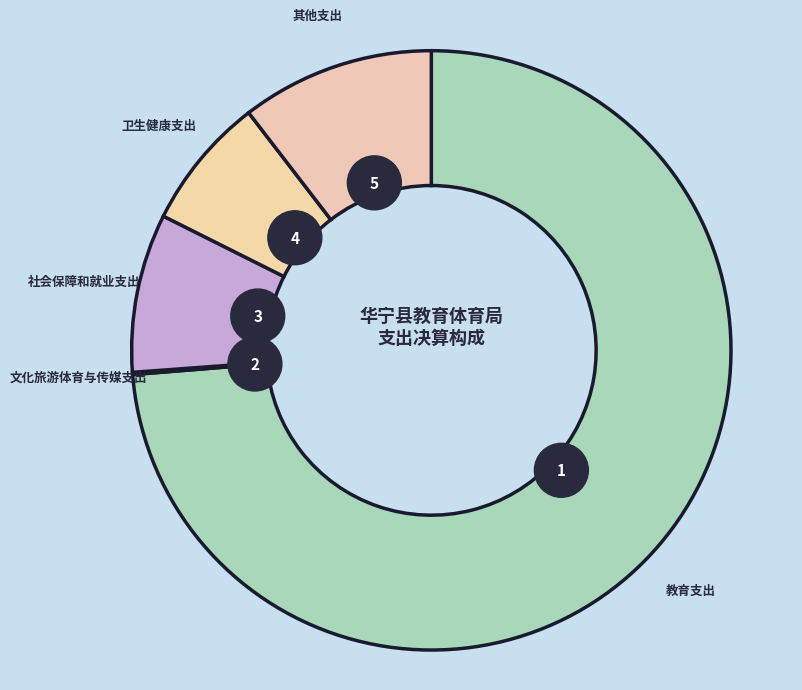

Is there a majority slice in this chart?

Yes